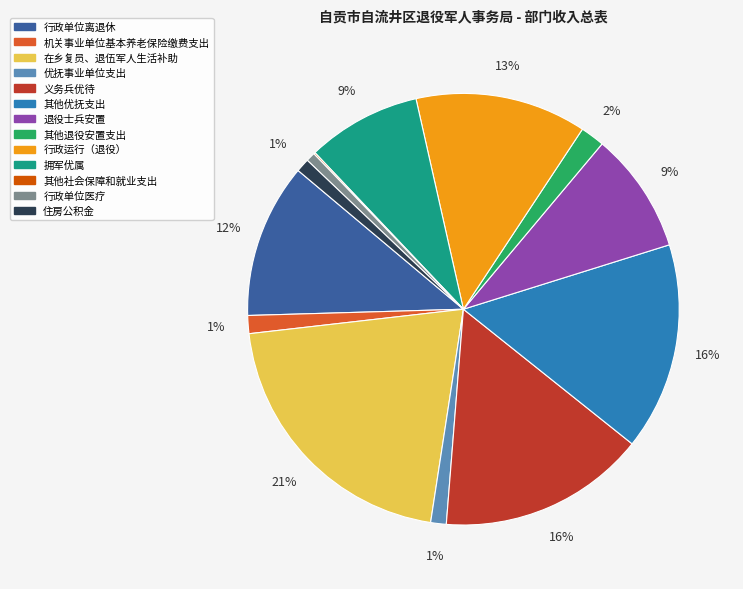

Does 退役士兵安置 represent more than half of the total?

No